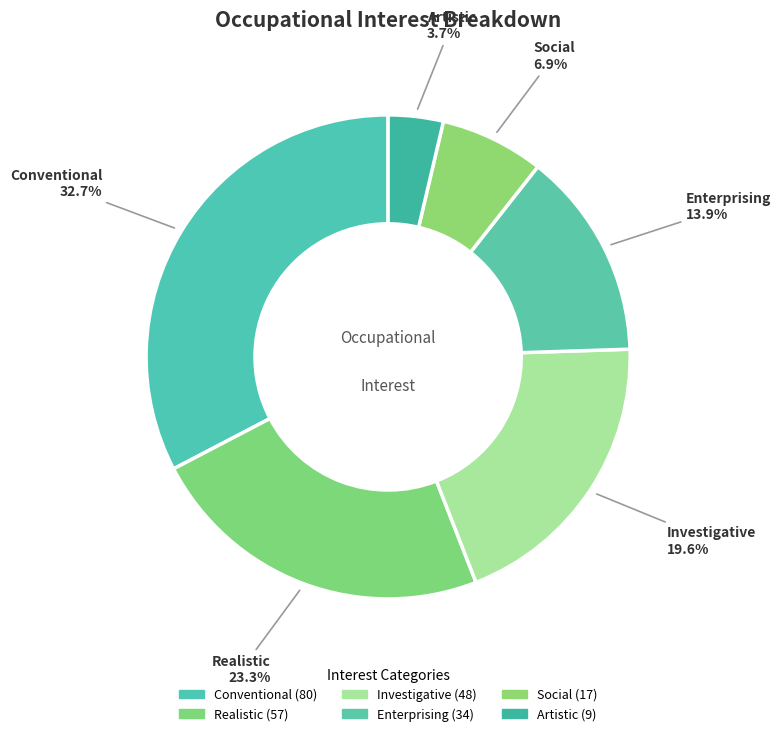

How many slices are in this pie chart?

6